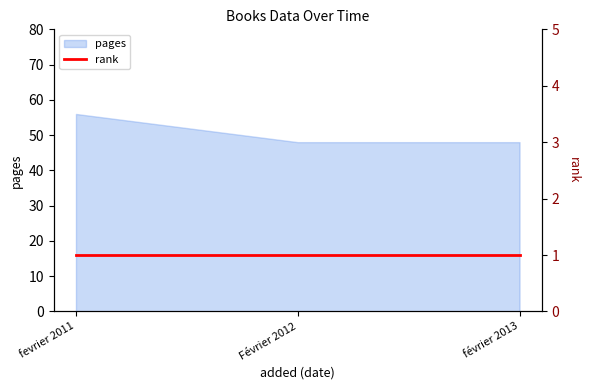

Rank the categories by value from highest to lowest.

fevrier 2011, Février 2012, février 2013